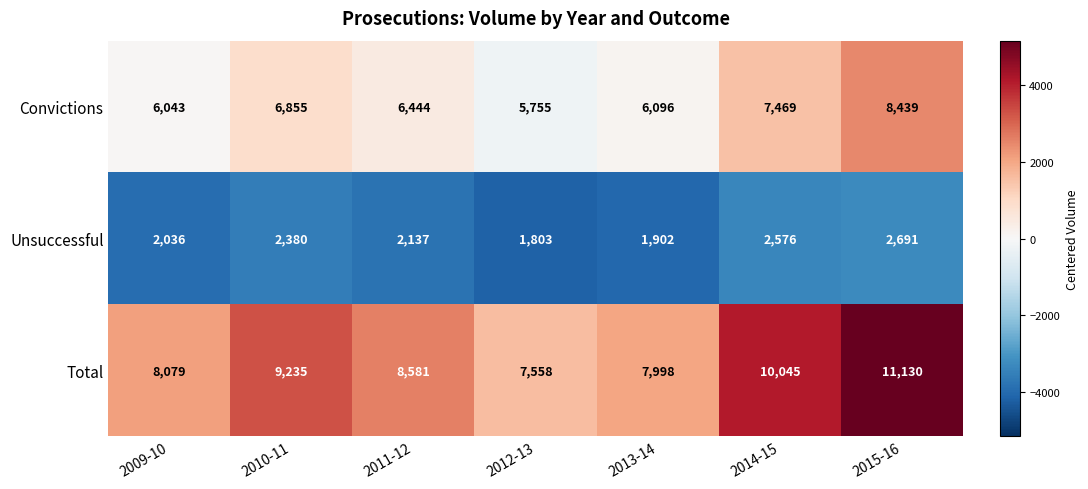

Which series has the largest range (max minus min)?

Total